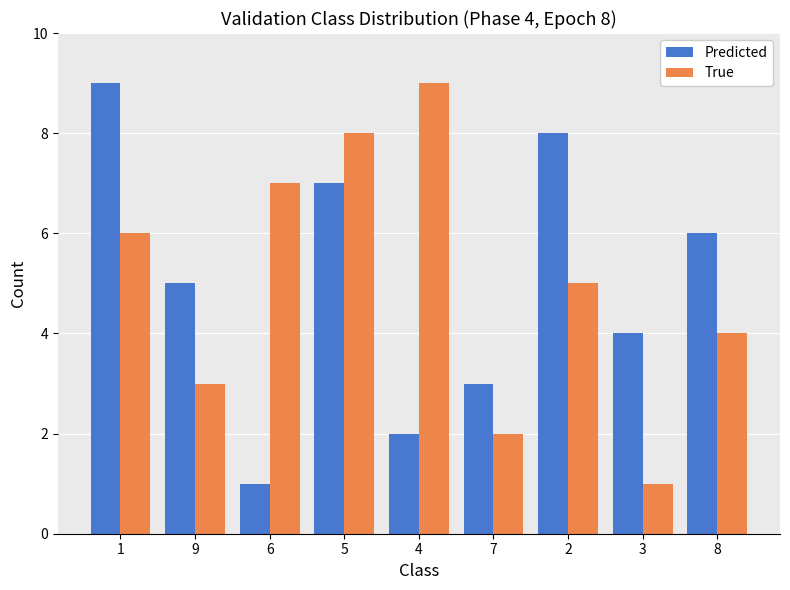

How many distinct data groups are displayed?

2